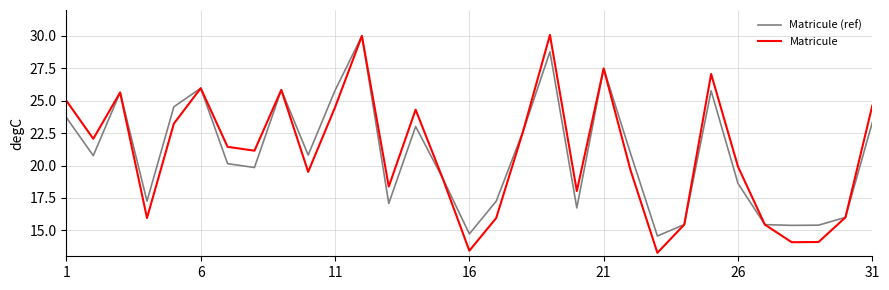

How many series are shown in this chart?

2